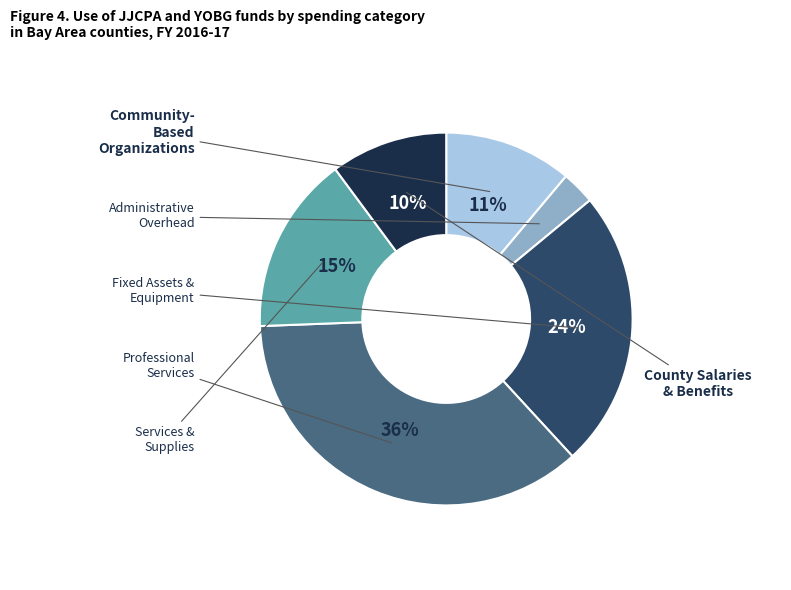

Count the number of slices in the pie.

6